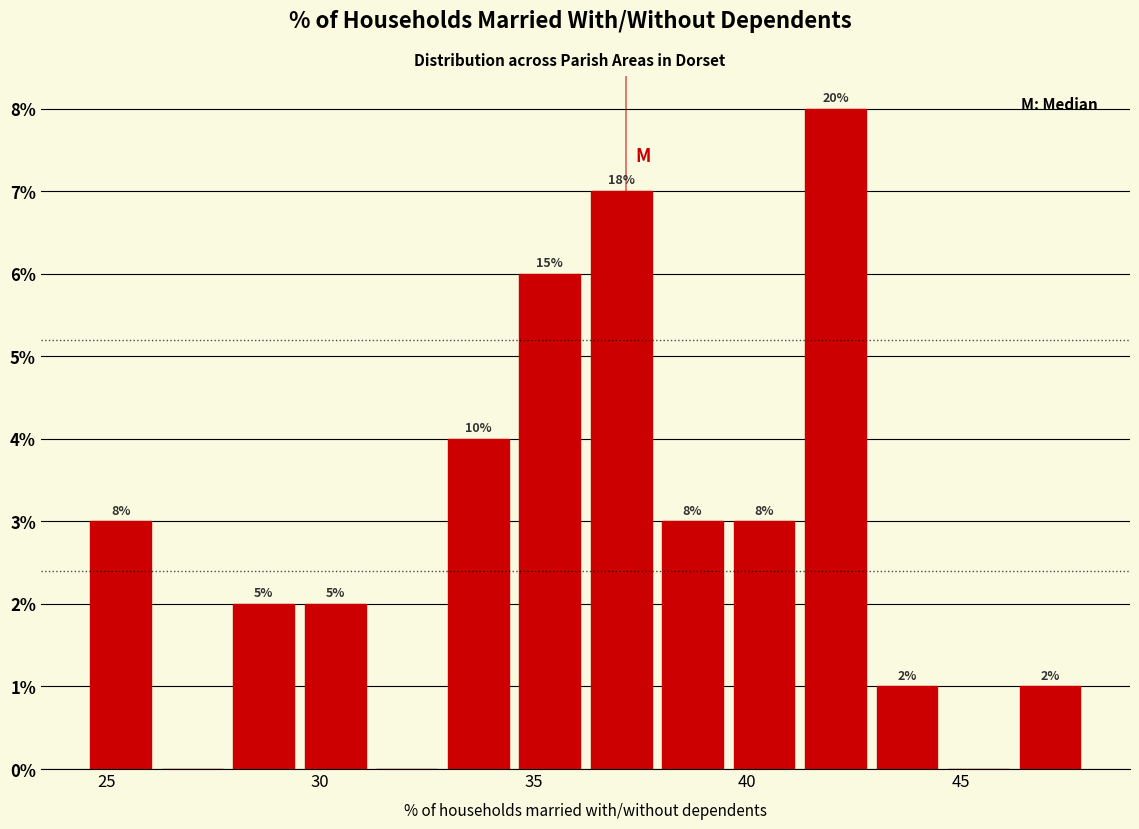

Around what value on the x-axis is the tallest bar? Give the approximate position of its centre, as read against the axis.

42.0